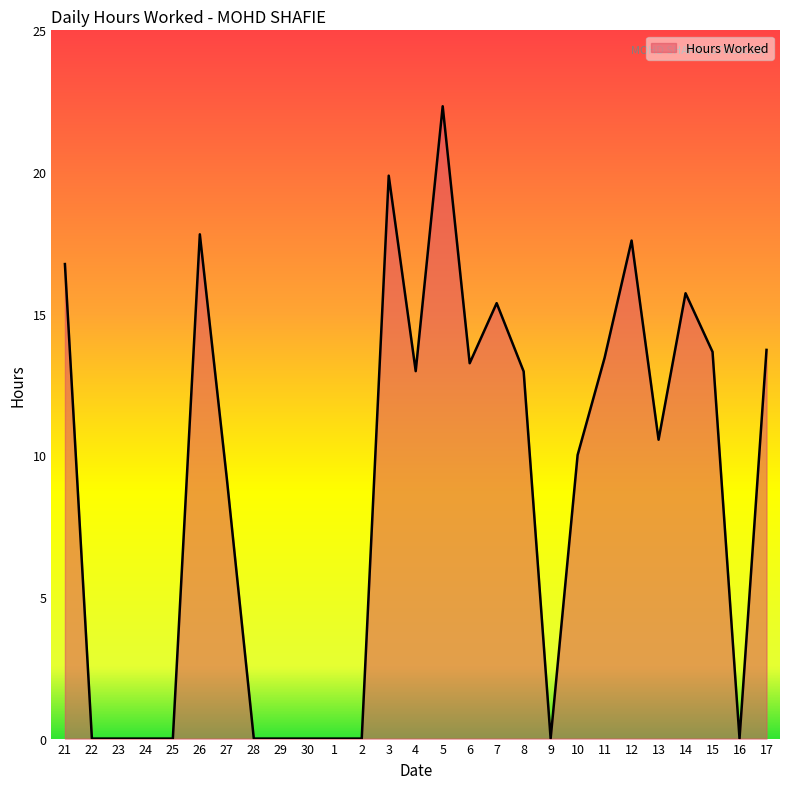

The chart shows a value of -9.1 at 16. True or false?

False